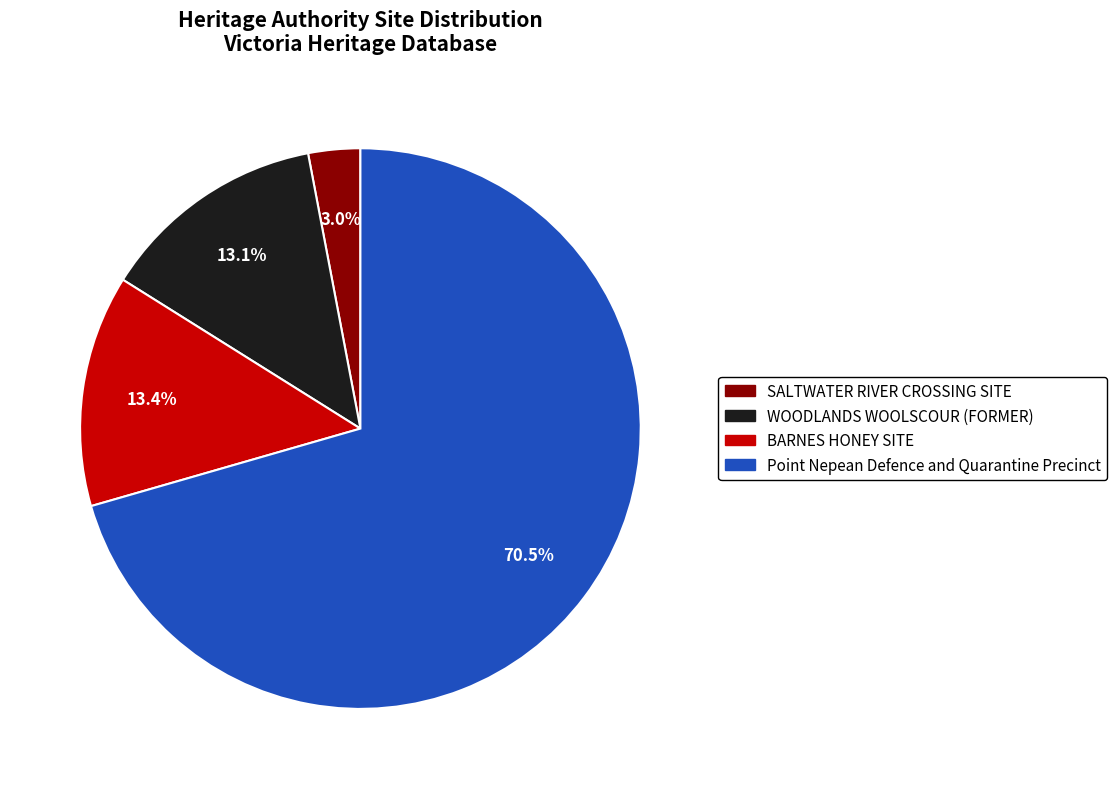

To the nearest percent, what is the average slice percentage?

25%